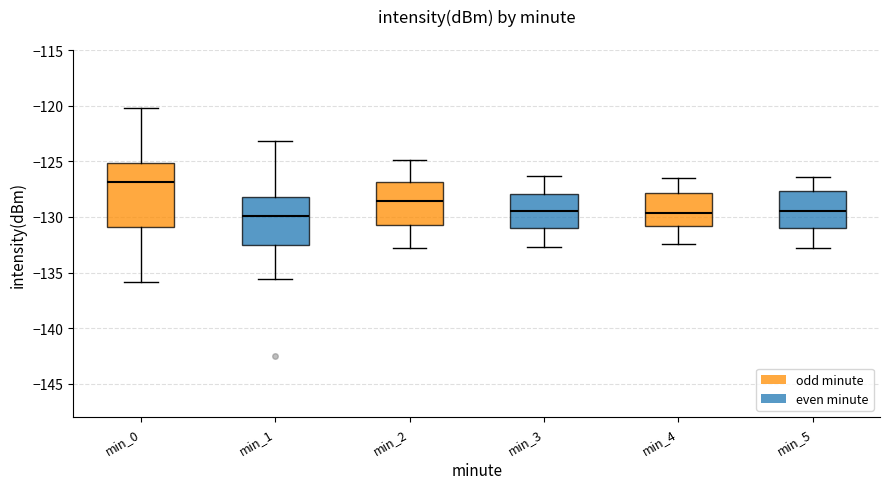

Reading left to right, transcribe this box plot: for each box, give where its median line is, the range the box spans, and where its two whiskers end, as read against the y-axis. The values are not printed on the chart, so give them approximately, as read against the axis.

min_0: median -127.0, box -131.0 to -125.0, whiskers -136.0 to -120.0
min_1: median -130.0, box -132.5 to -128.0, whiskers -135.5 to -123.0
min_2: median -128.5, box -130.5 to -127.0, whiskers -133.0 to -125.0
min_3: median -129.5, box -131.0 to -128.0, whiskers -132.5 to -126.5
min_4: median -129.5, box -131.0 to -128.0, whiskers -132.5 to -126.5
min_5: median -129.5, box -131.0 to -127.5, whiskers -133.0 to -126.5